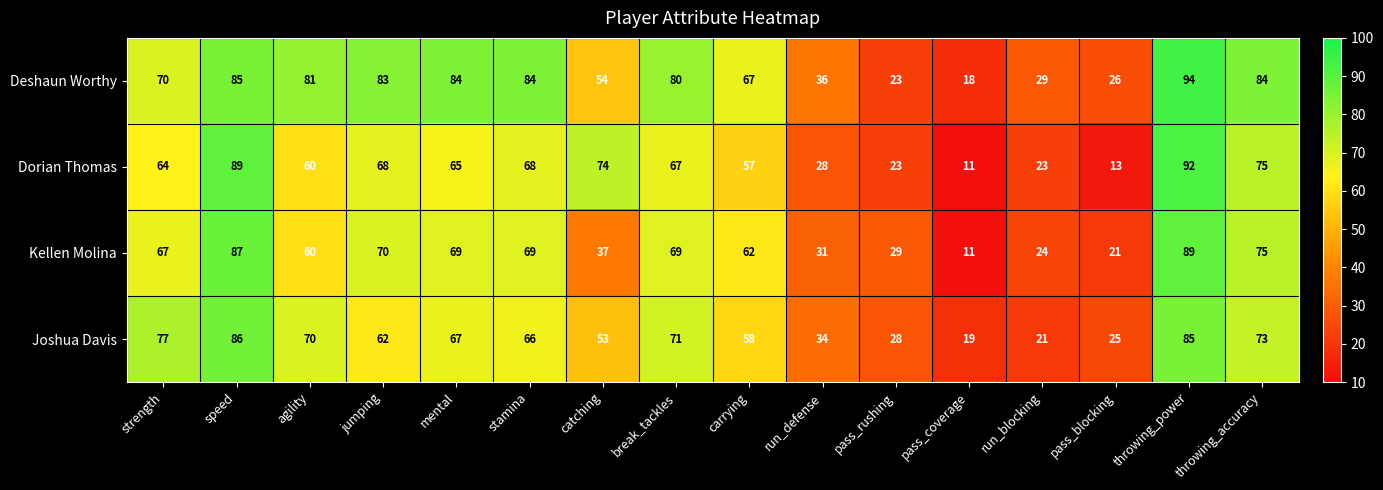

What is the lowest value of the Dorian Thomas series?

11